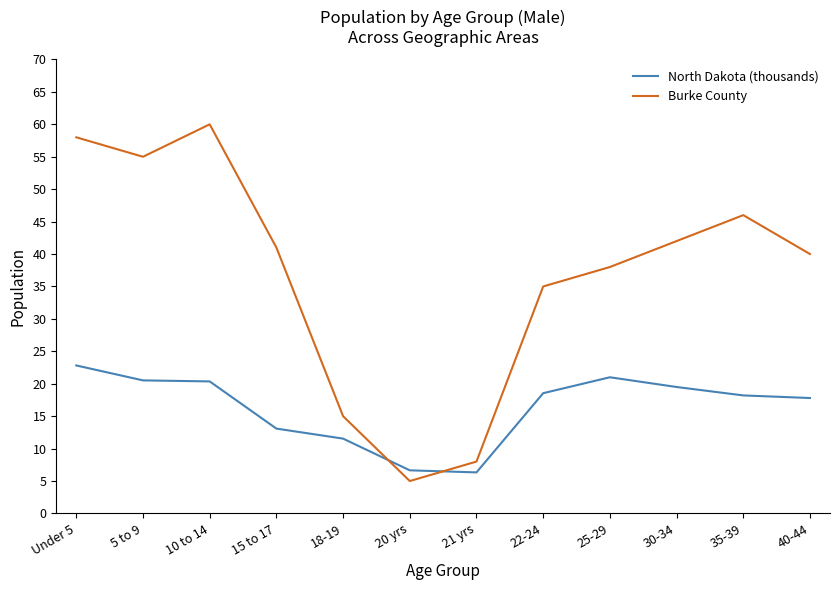

What is the difference between the maximum and minimum values in the North Dakota (thousands) series?

16.5